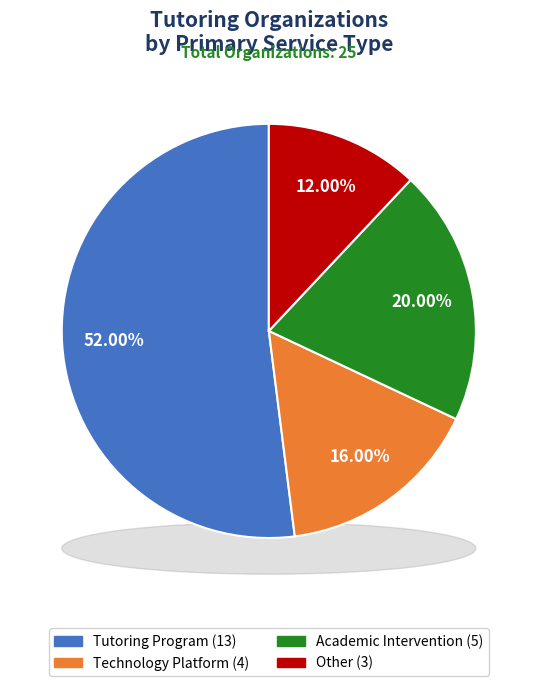

What percentage is the Technology Platform slice, to the nearest percent?

16%